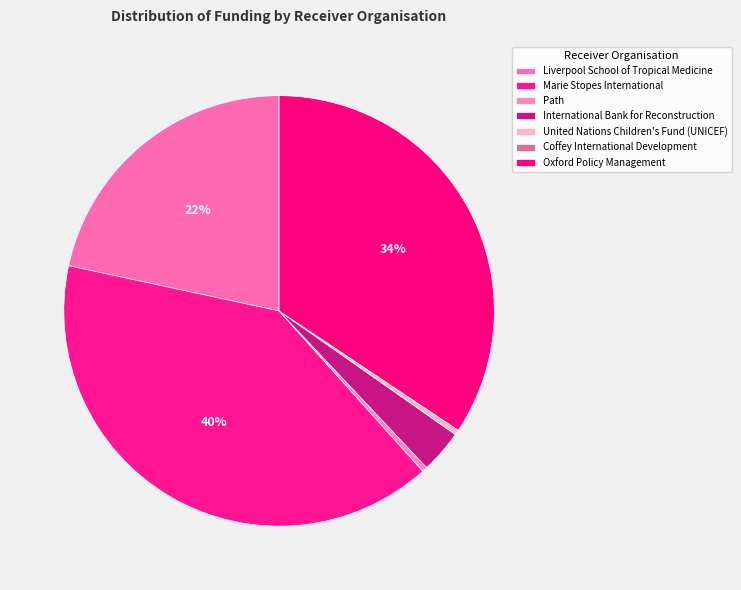

To the nearest percent, what is the combined percentage of Path and Oxford Policy Management?

35%